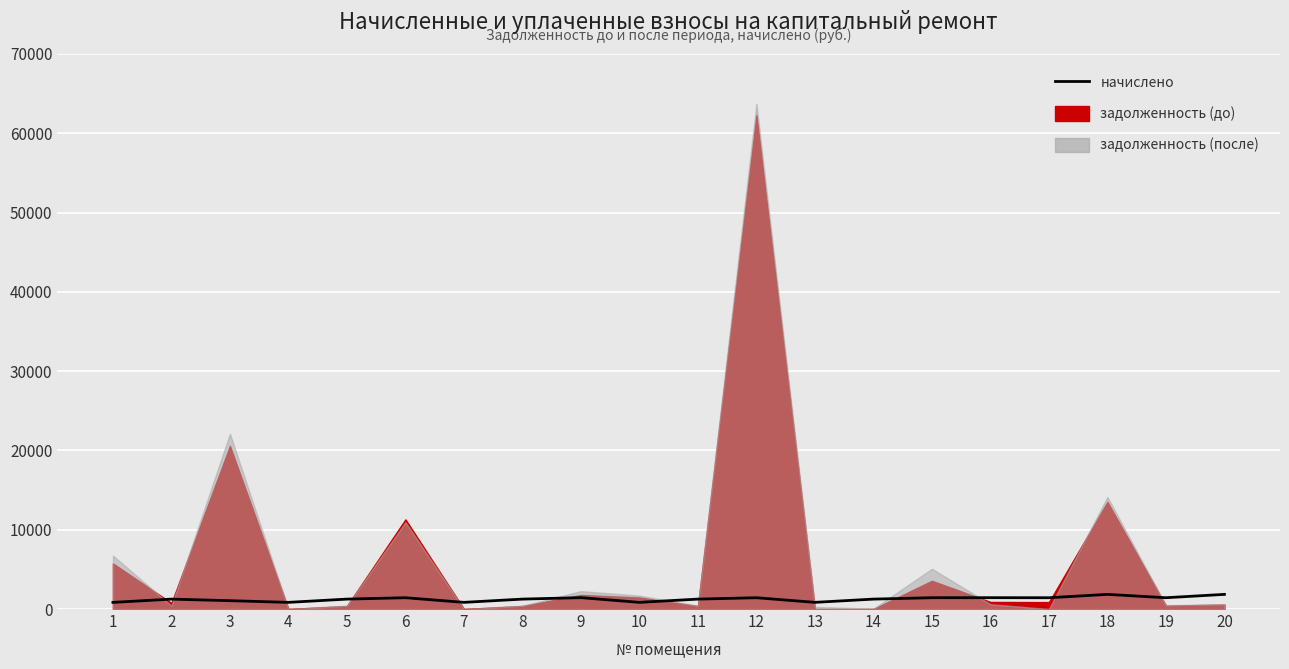

Reading left to right, list all the values displayed in this chart.

1=839.3	2=1249.1	3=1052.8	4=841.7	5=1251.5	6=1425.8	7=841.7	8=1251.5	9=1435.6	10=841.7	11=1251.5	12=1425.8	13=841.7	14=1251.5	15=1425.8	16=1430.7	17=1423.3	18=1847.8	19=1425.8	20=1847.8